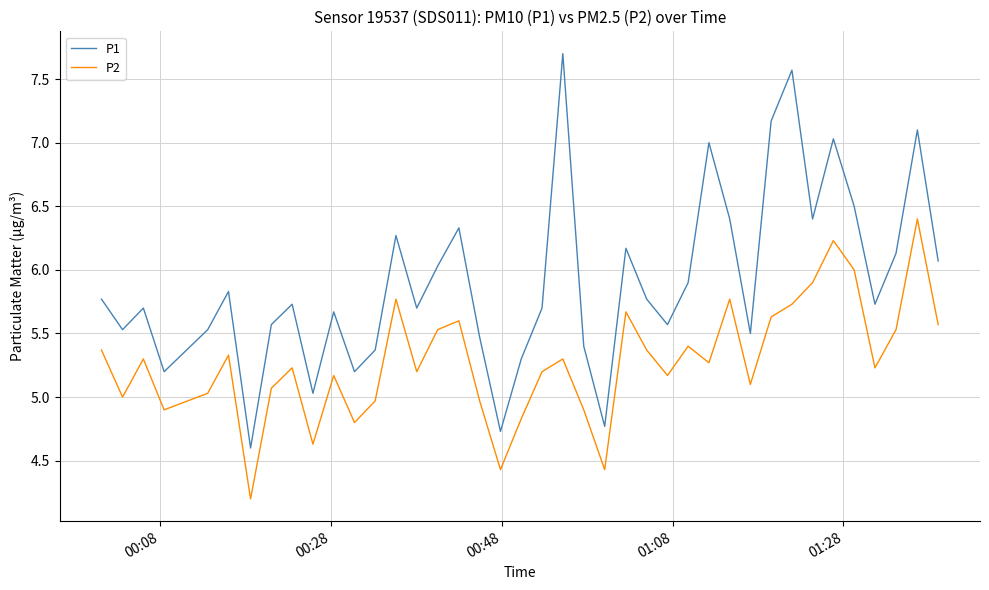

Which series has the largest range (max minus min)?

P1